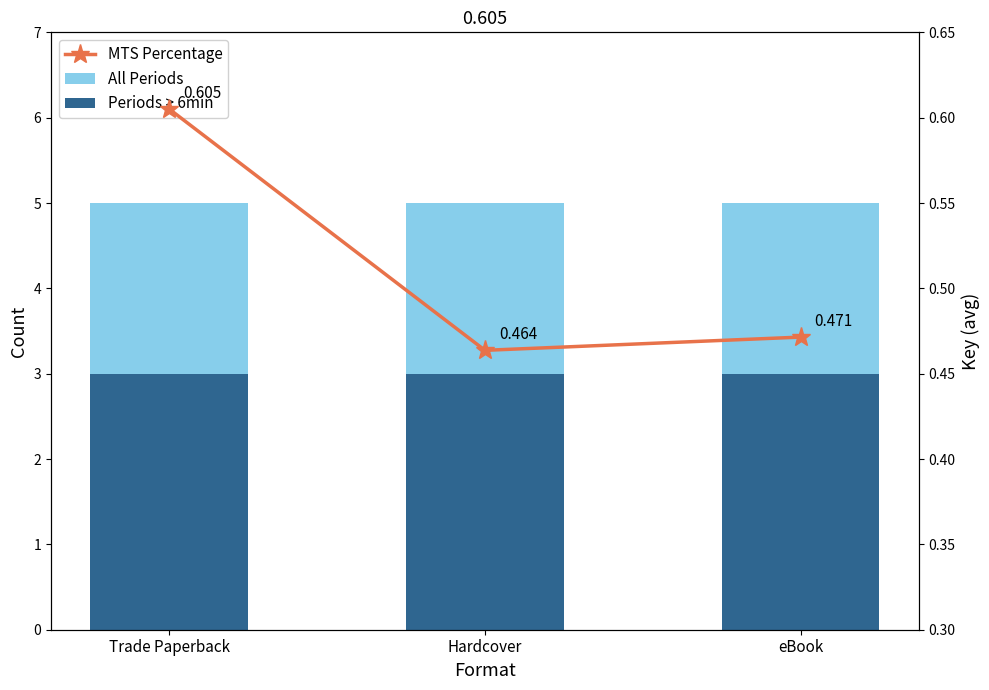

Which series has the largest total across all categories?

All Periods